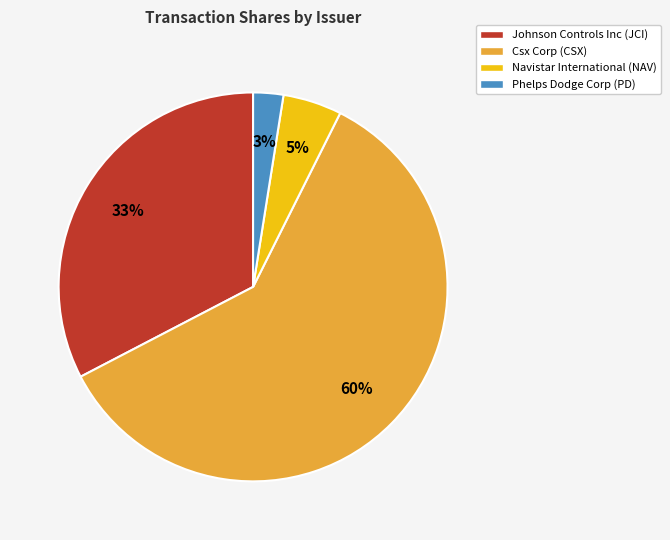

Is there any slice that represents more than half of the pie?

Yes